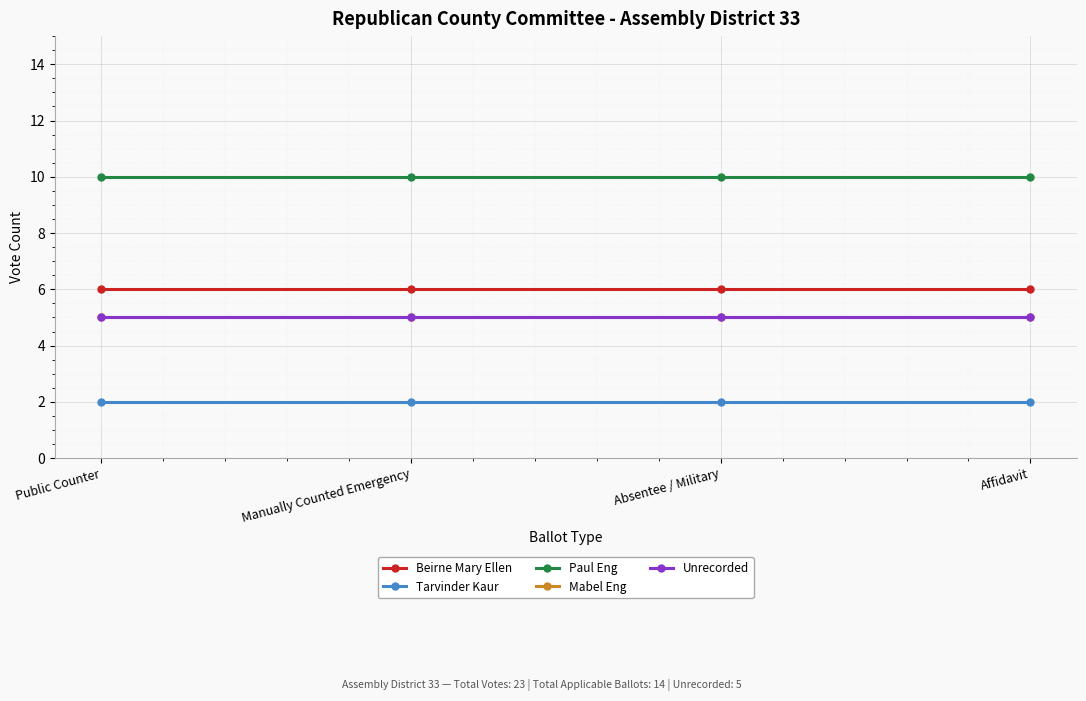

True or false: Beirne Mary Ellen and Tarvinder Kaur cross at least once.

False